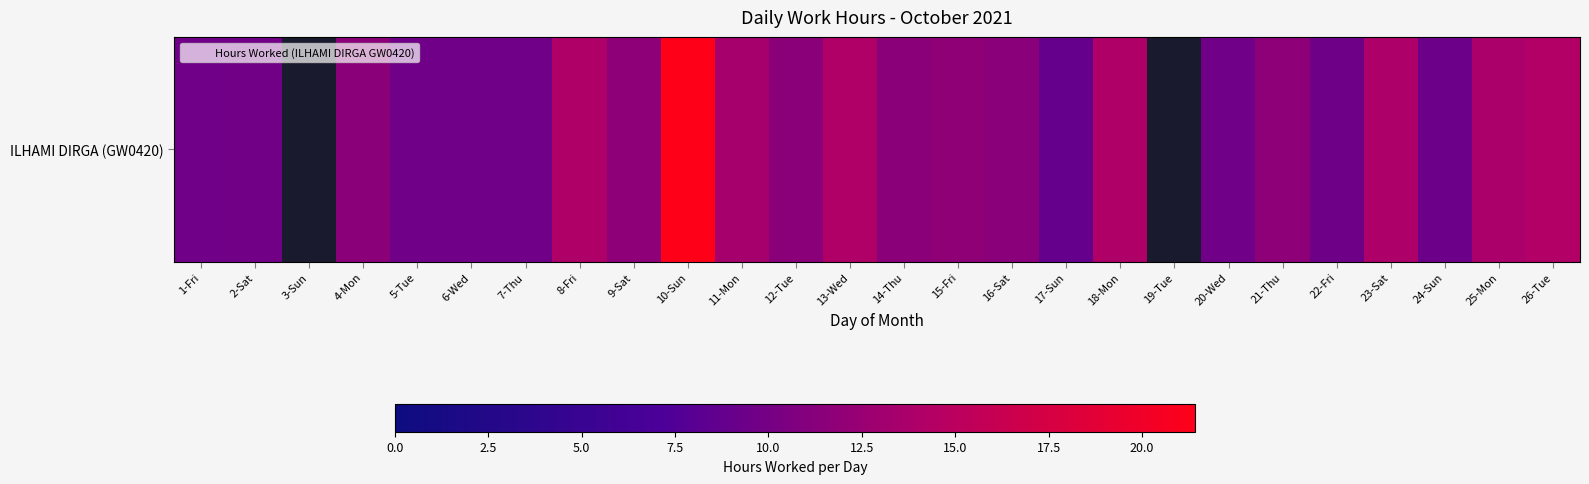

Approximately how many times larger is the value at 23-Sat compared to 12-Tue?

1.2